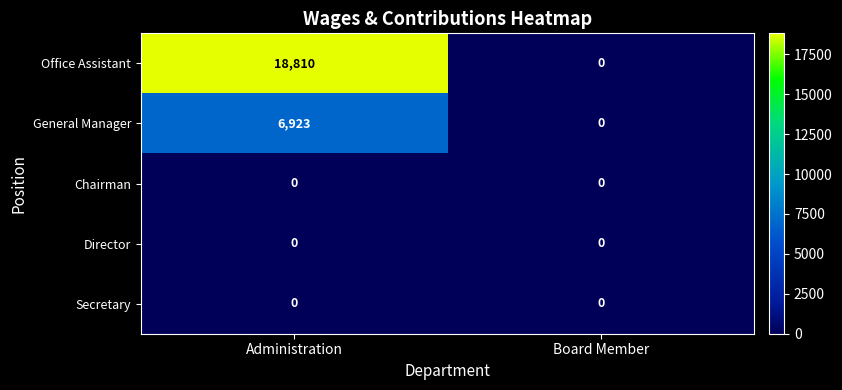

What is the total value across all series at Administration?

25733